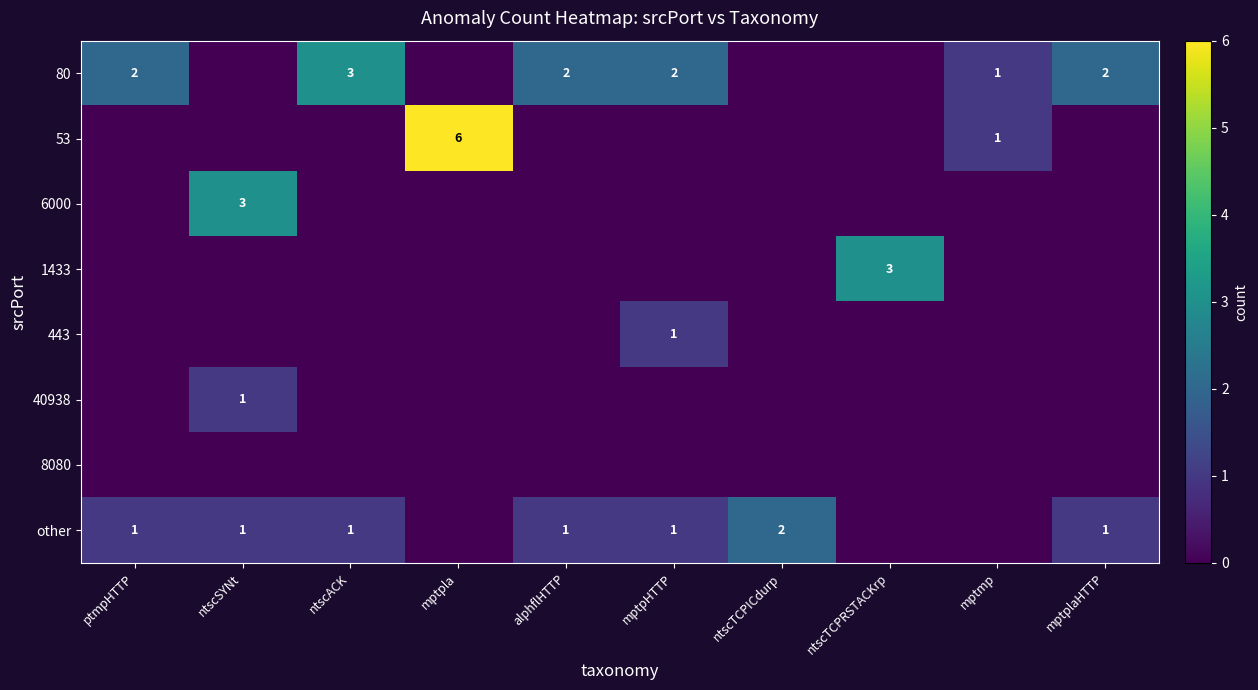

True or false: 1433 has a value of 3 at ntscTCPRSTACKrp.

True